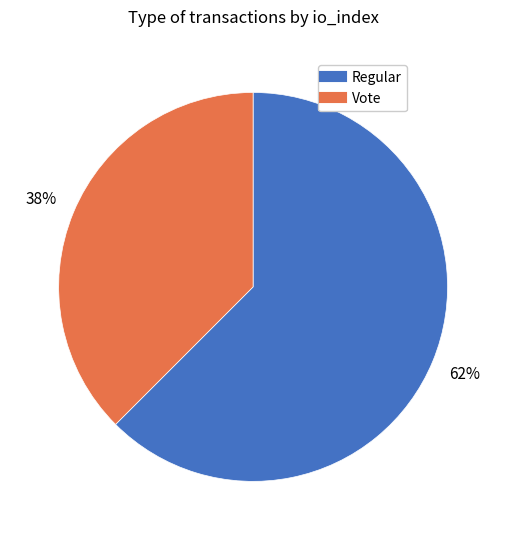

Does Vote account for over 50% of the chart?

No